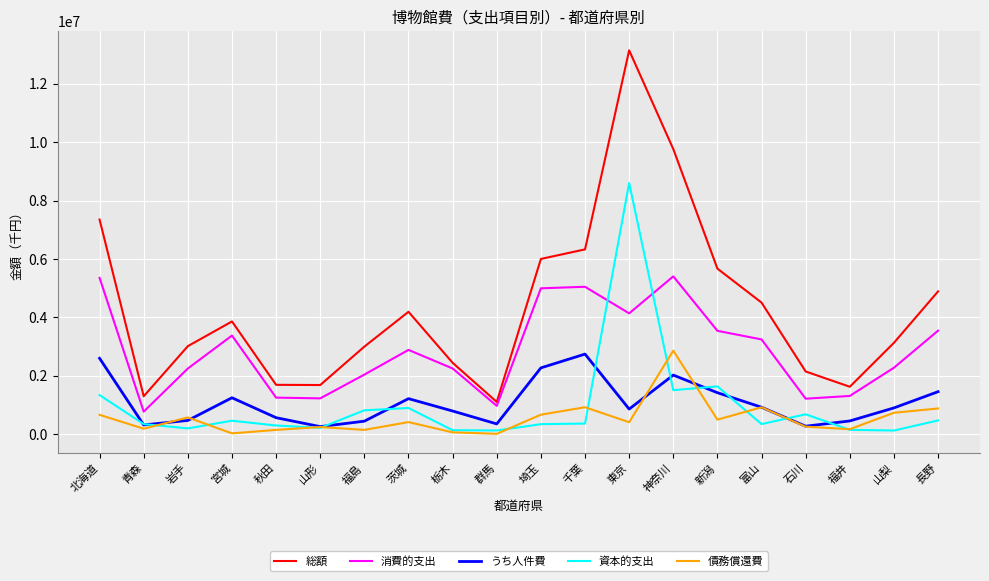

True or false: うち人件費 has a value of 2021757 at 神奈川.

True